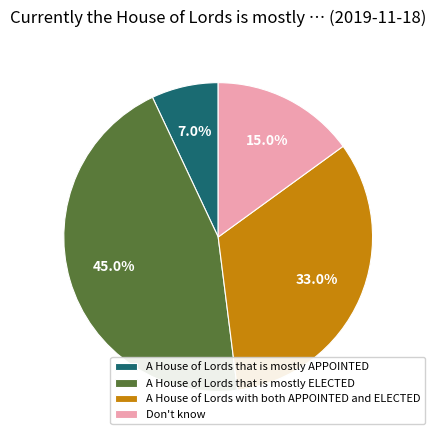

To the nearest percent, what is the average slice percentage?

25%